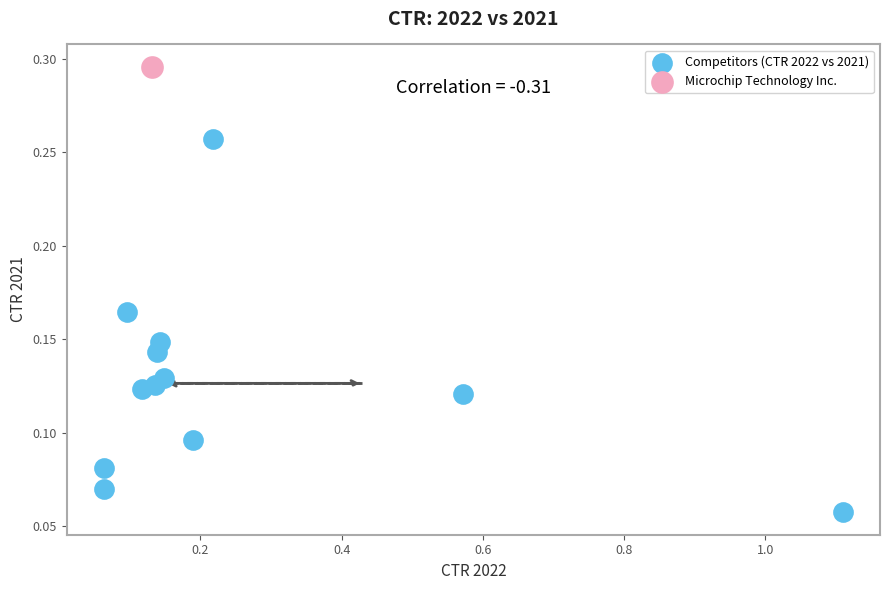

What are all the series names shown in the legend?

Competitors (CTR 2022 vs 2021), Microchip Technology Inc.